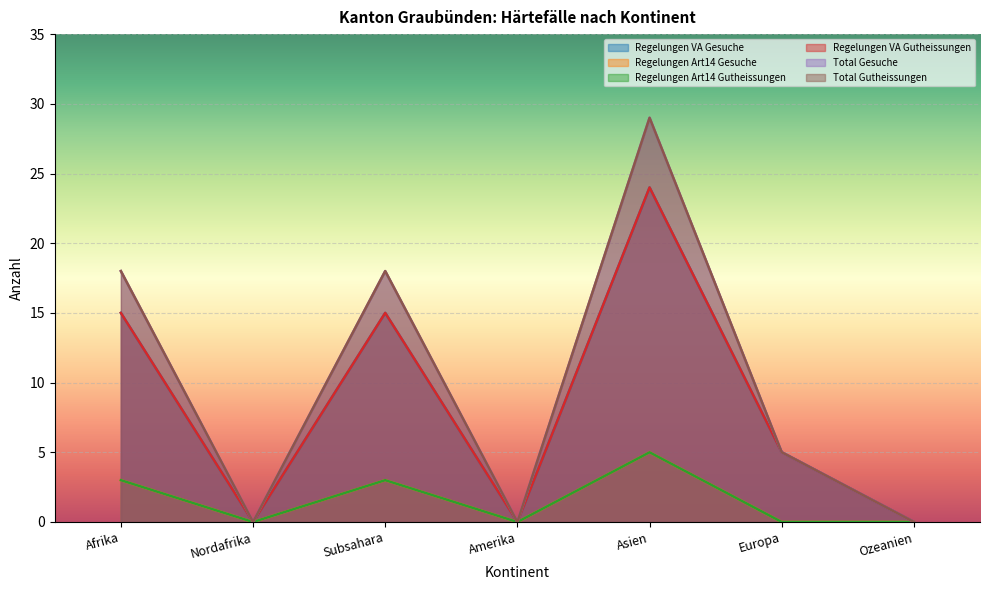

How many Total Gesuche values are between 0 and 18?

6